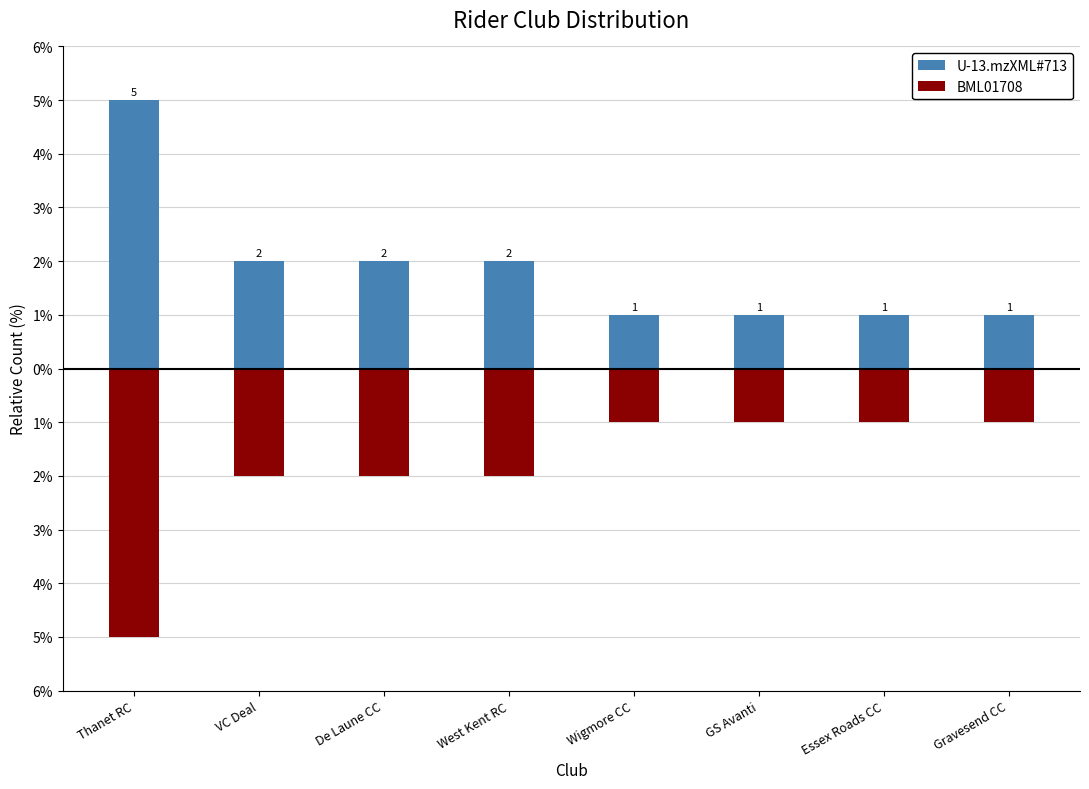

Which series has the largest range (max minus min)?

U-13.mzXML#713